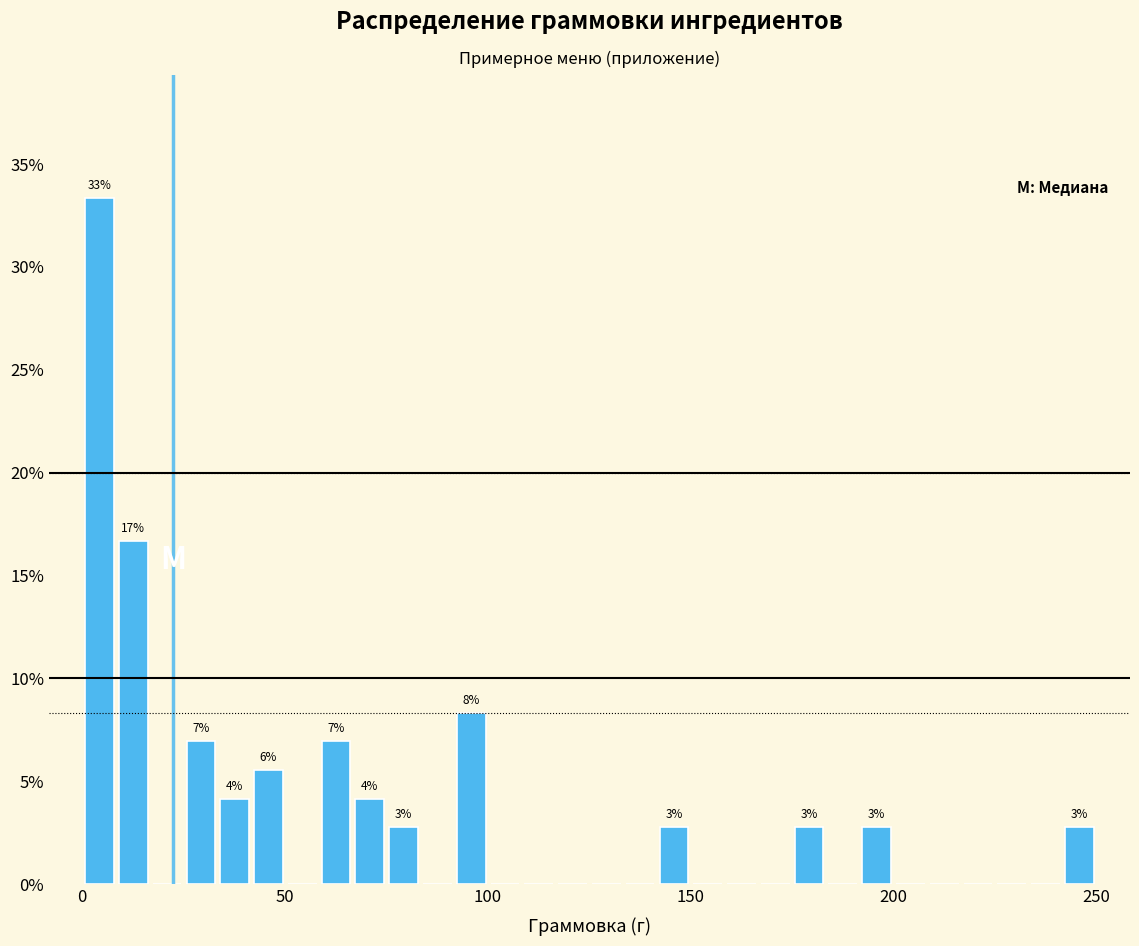

Around what value on the x-axis is the tallest bar? Give the approximate position of its centre, as read against the axis.

5